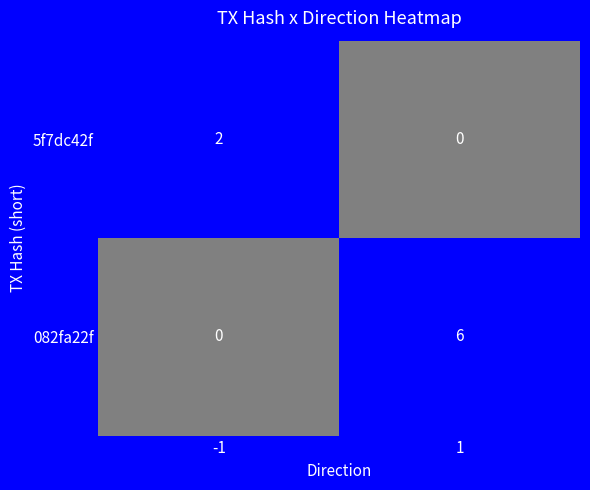

What is the greatest value displayed?

6